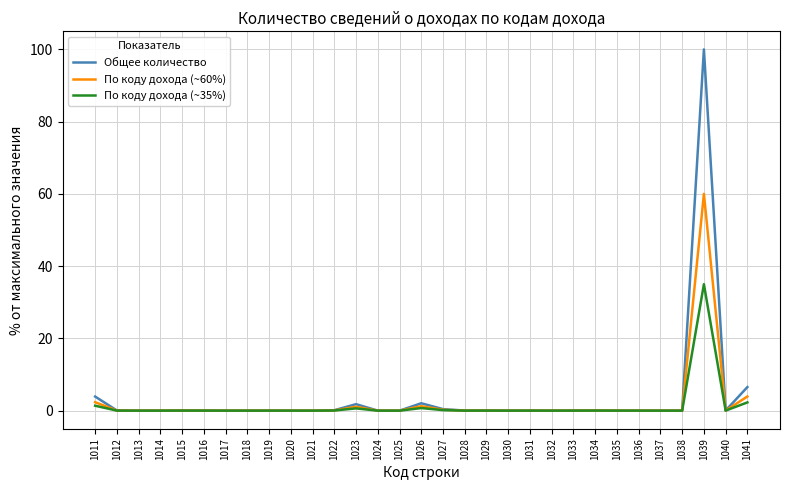

What are all the series names shown in the legend?

Общее количество, По коду дохода (~60%), По коду дохода (~35%)